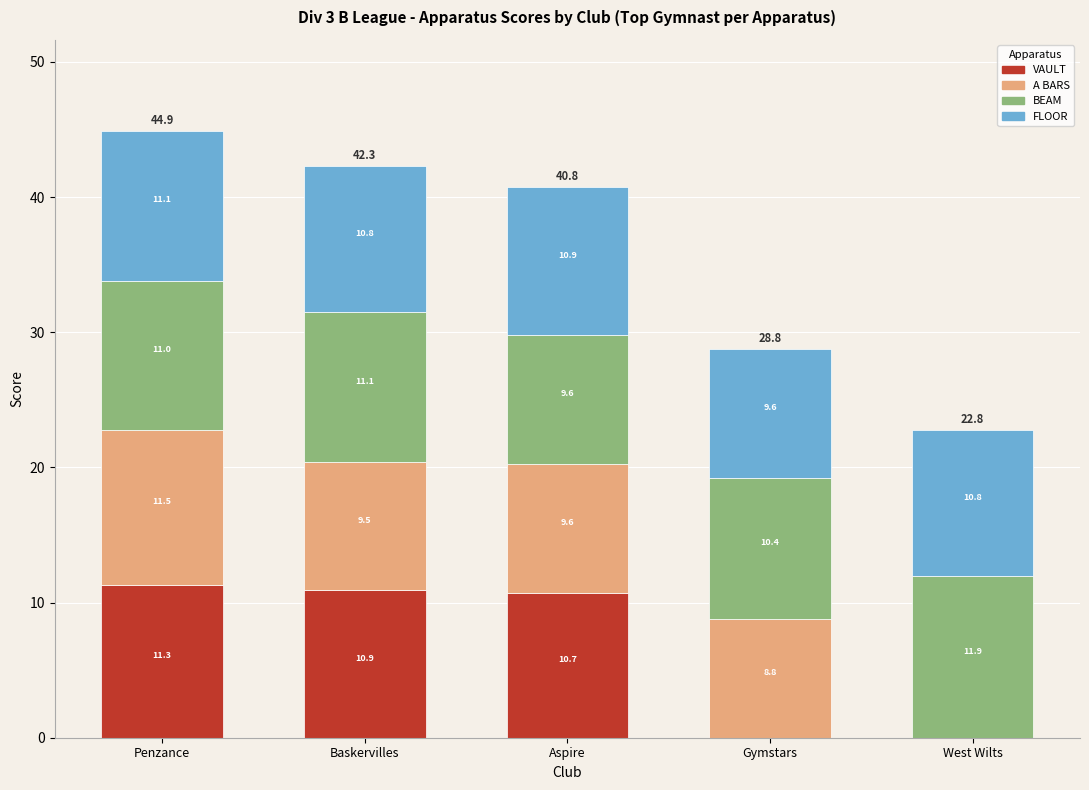

Reading left to right, list the values for the VAULT series.

Penzance=11.3	Baskervilles=10.9	Aspire=10.7	Gymstars=0.0	West Wilts=0.0